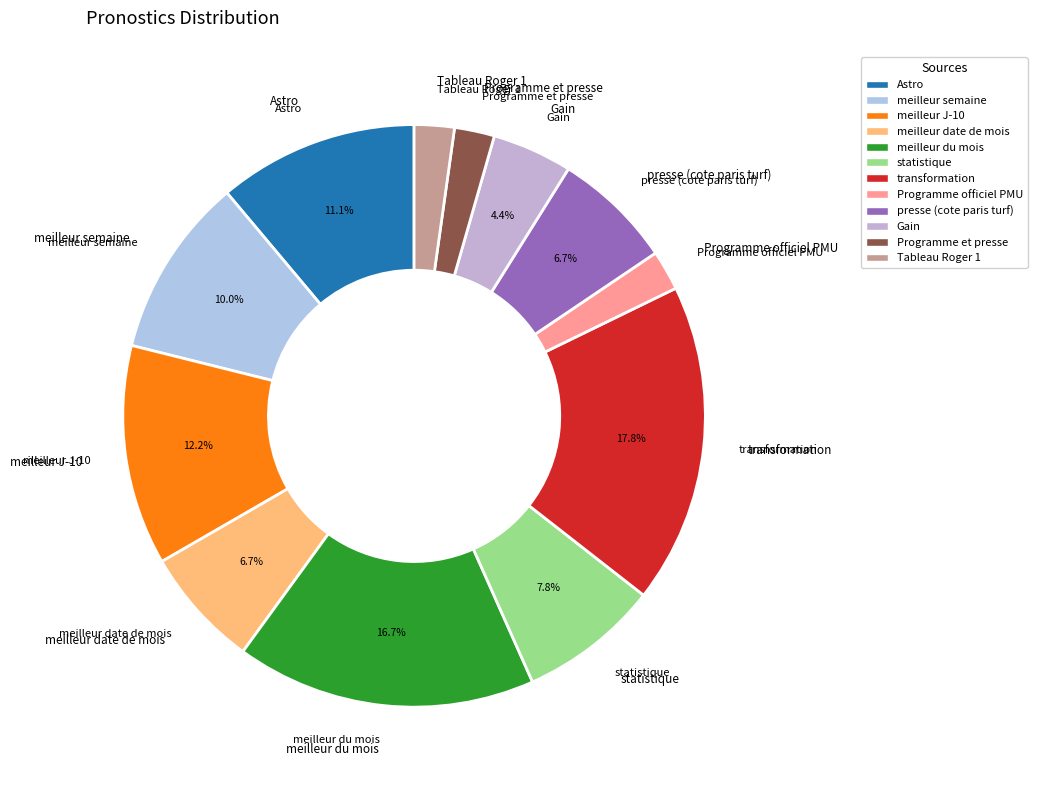

Which category has the biggest portion of the pie?

transformation